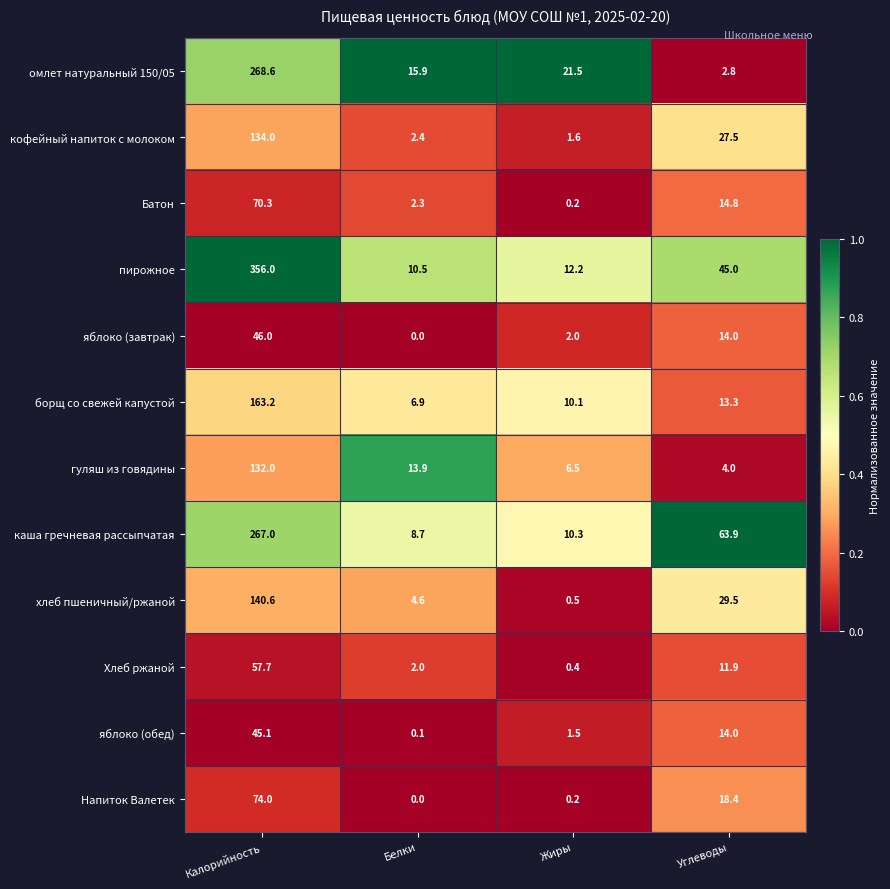

Which series has the widest spread of values?

пирожное